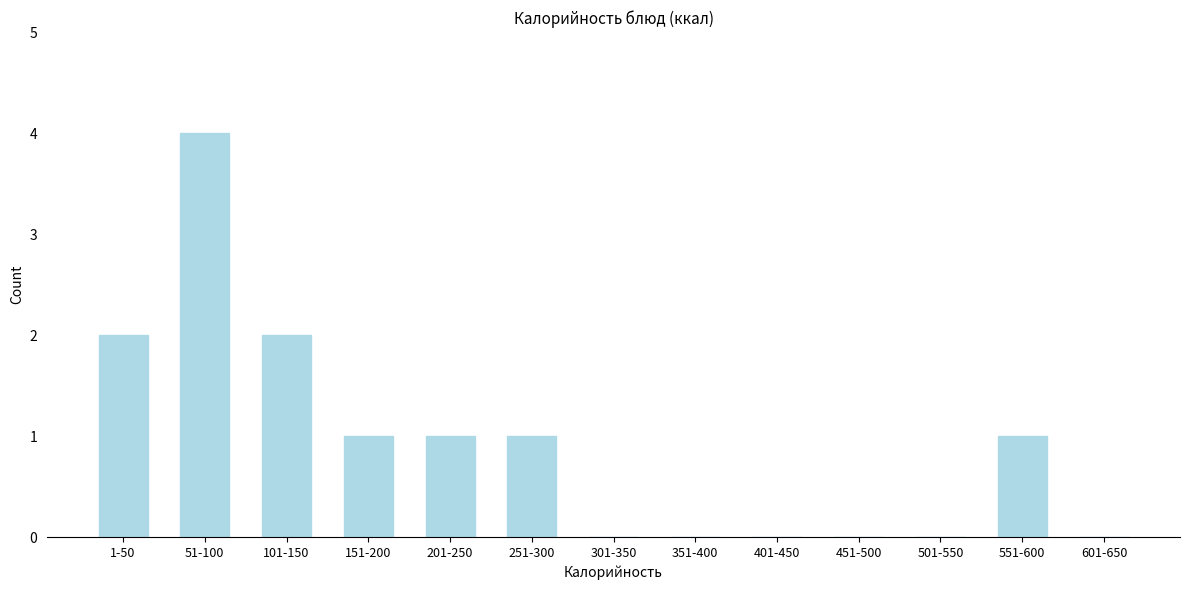

Reading left to right, what are all the values shown in this chart?

1-50=2	51-100=4	101-150=2	151-200=1	201-250=1	251-300=1	301-350=0	351-400=0	401-450=0	451-500=0	501-550=0	551-600=1	601-650=0